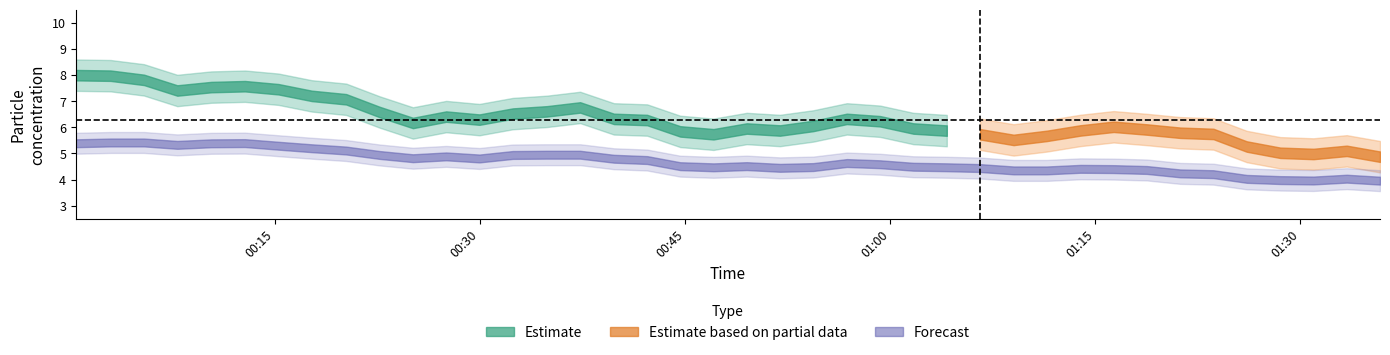

What is the sum of all SDS_P1 values?

251.3